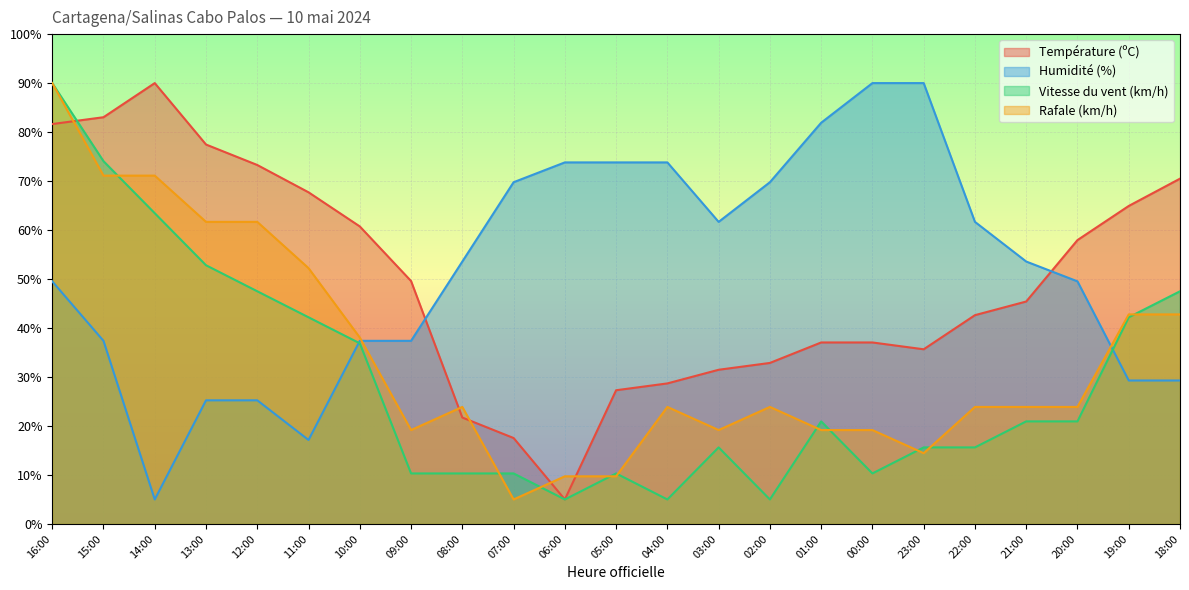

In Rafale (km/h), how many points are lower than both neighbors (excluding endpoints)?

4